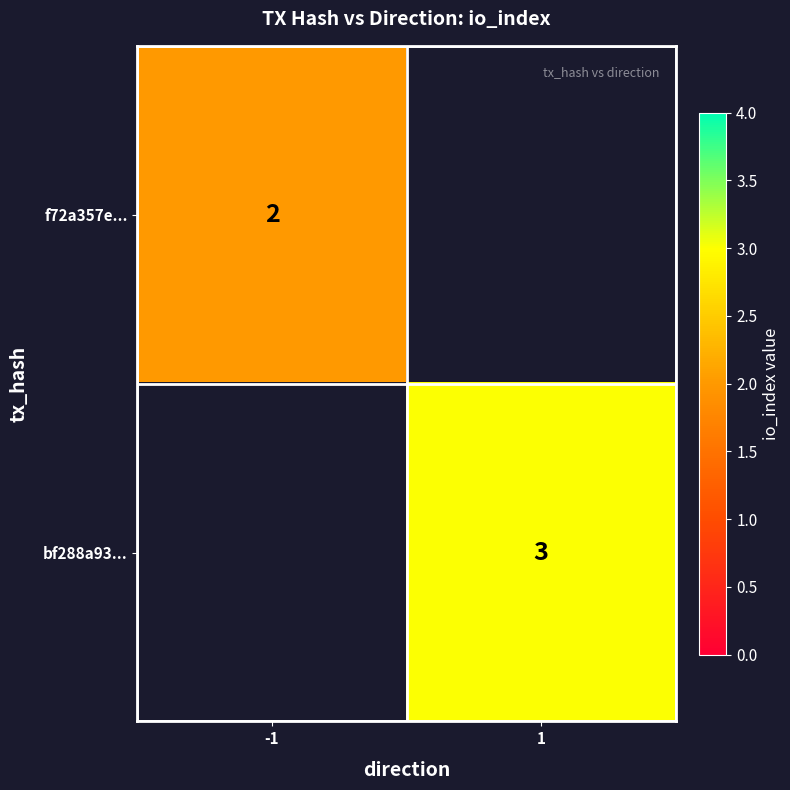

True or false: f72a357e... has a value of 3 at -1.

False